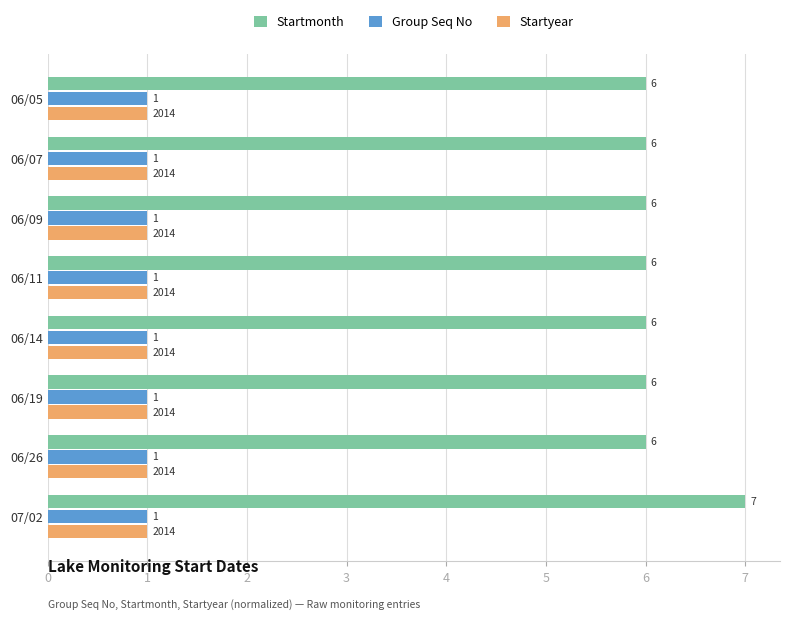

Which series has the largest total across all categories?

Startmonth